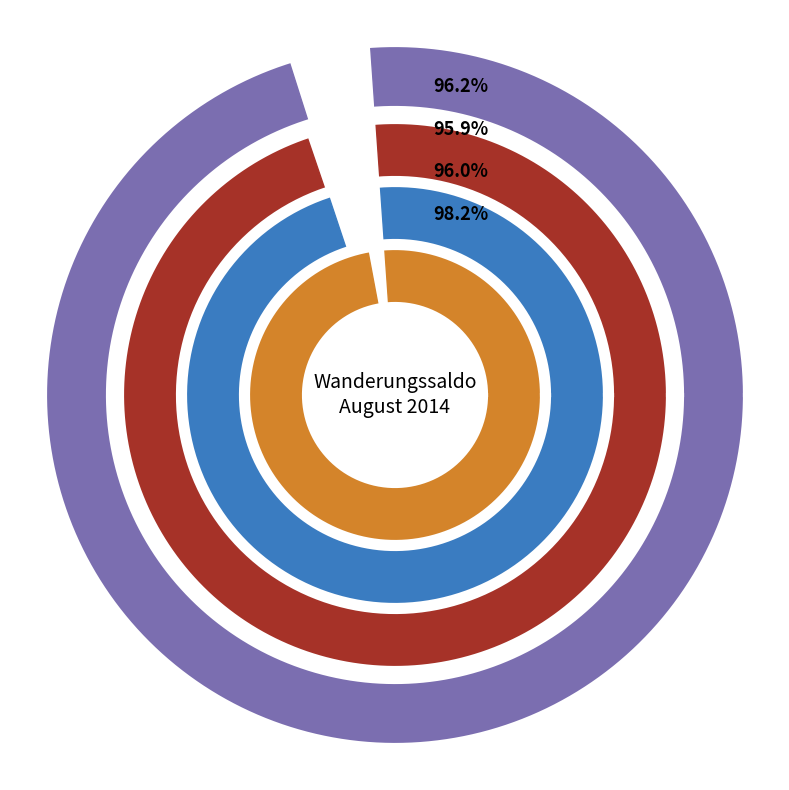

To the nearest percent, what percentage of the pie is Effektive Einwanderung?

49%